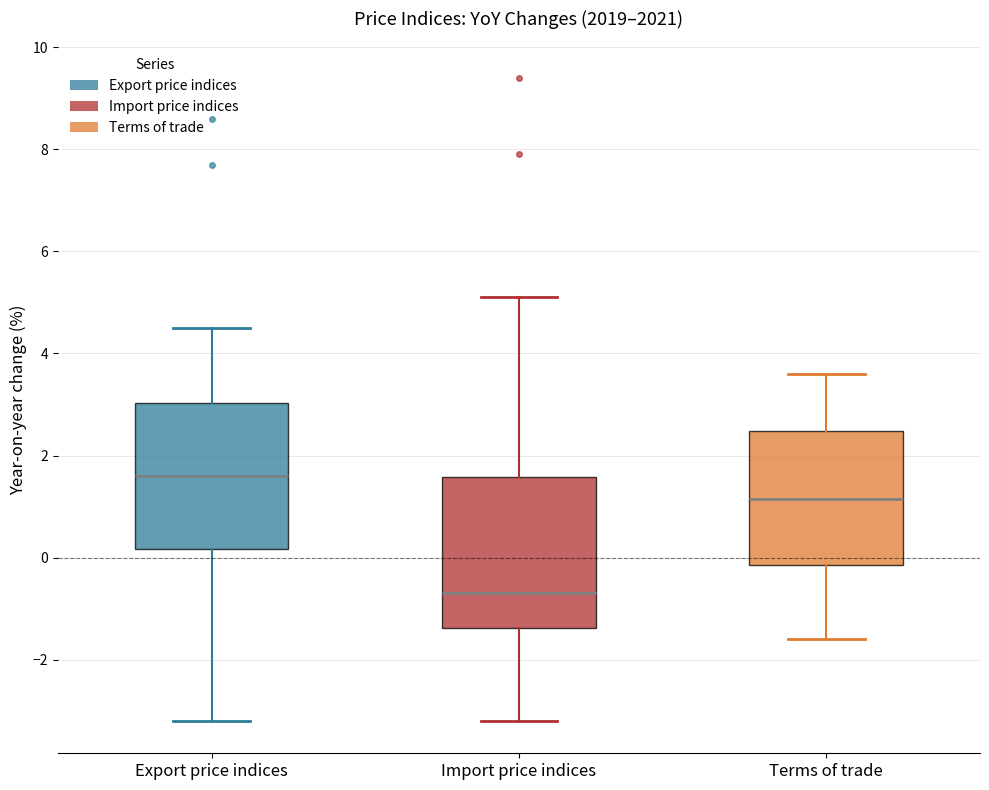

Reading left to right, transcribe this box plot: for each box, give where its median line is, the range the box spans, and where its two whiskers end, as read against the y-axis. The values are not printed on the chart, so give them approximately, as read against the axis.

Export price indices: median 1.6, box 0.2 to 3.0, whiskers -3.2 to 4.6
Import price indices: median -0.6, box -1.4 to 1.6, whiskers -3.2 to 5.2
Terms of trade: median 1.2, box -0.2 to 2.4, whiskers -1.6 to 3.6